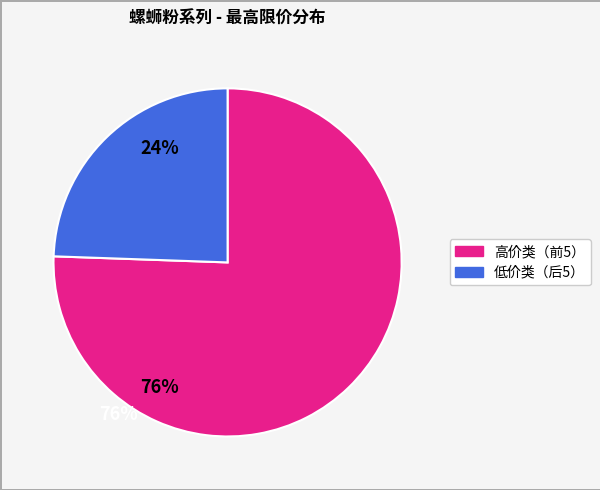

Does any single category account for the majority?

Yes